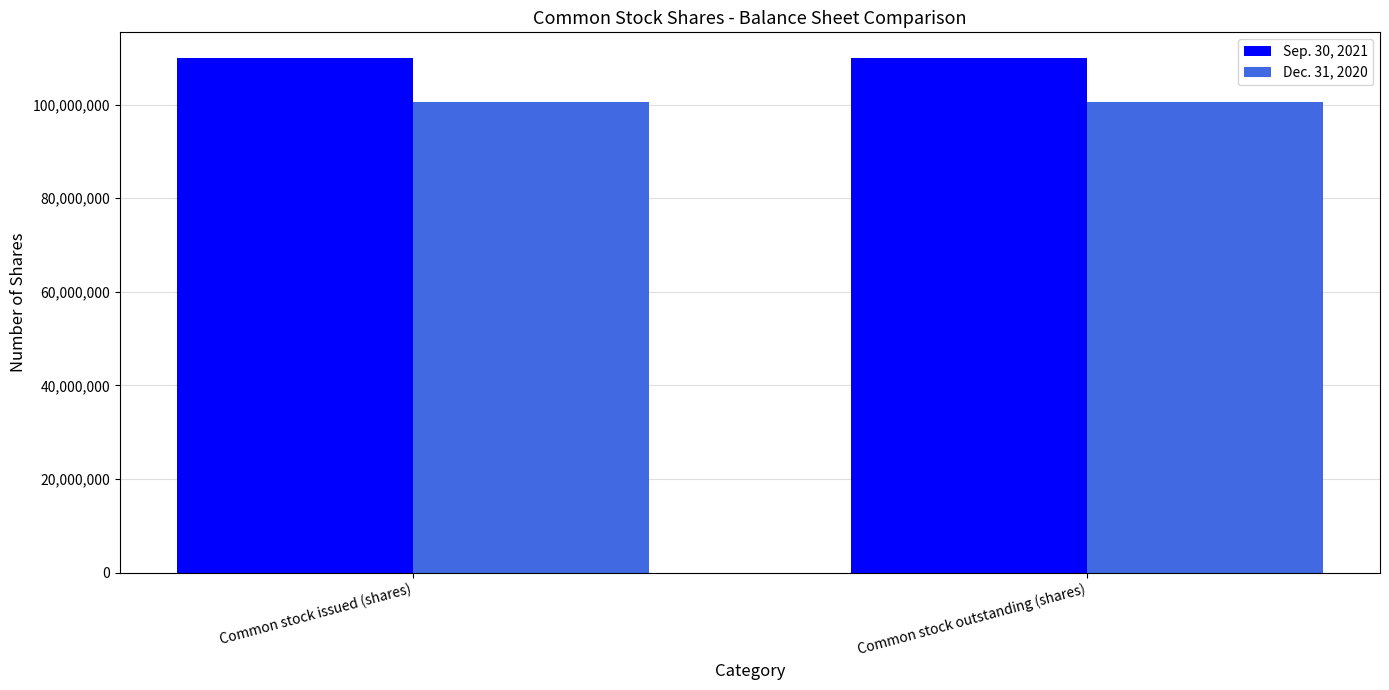

What is the value of the Dec. 31, 2020 bar at the 2nd from the left?

100664000